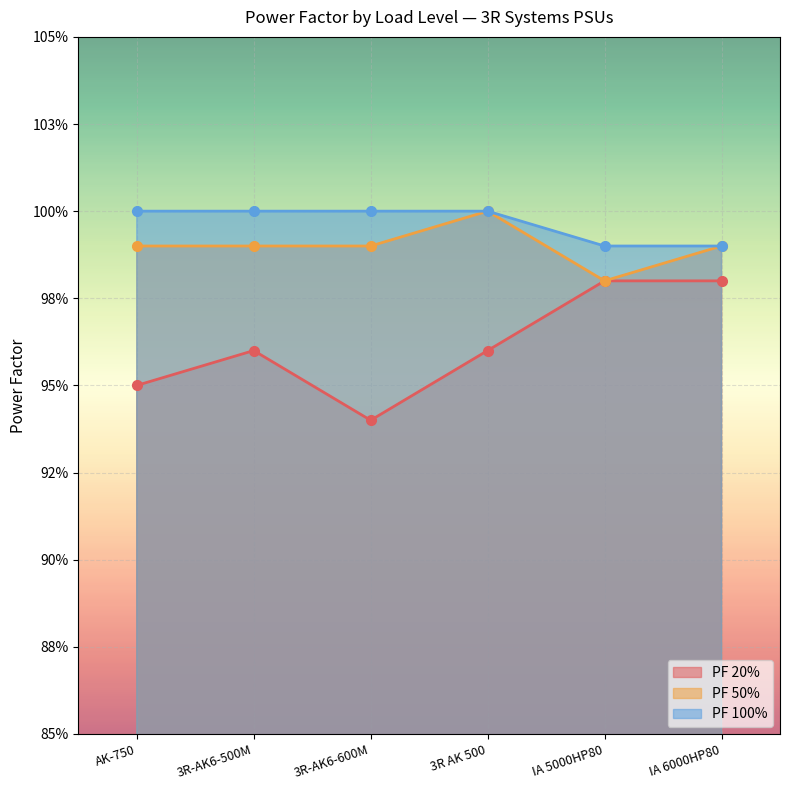

At which category is the sum across all series the highest?

3R AK 500